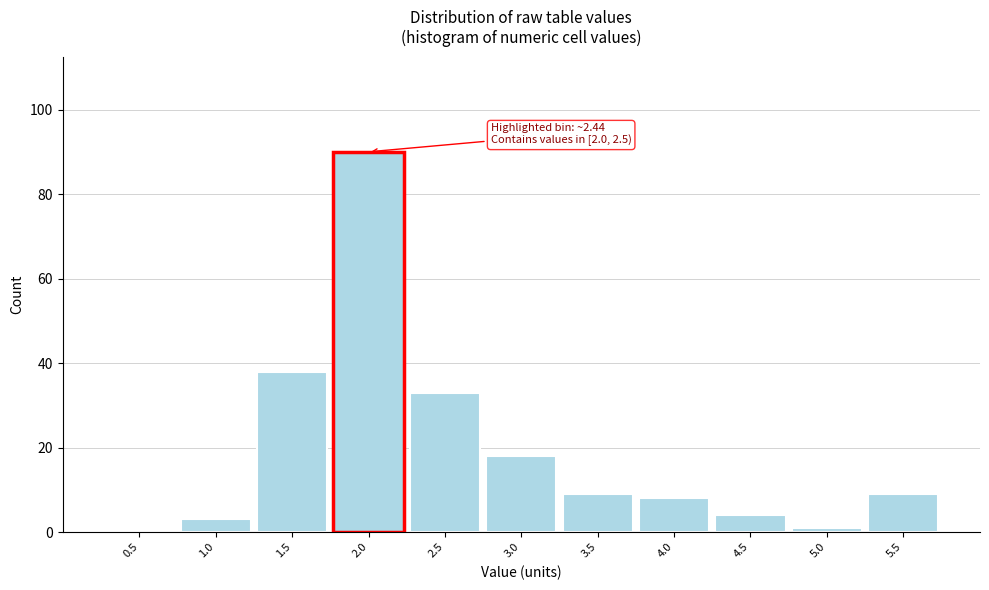

Reading right to left, extract all data points from this chart.

5.5=9	5.0=1	4.5=4	4.0=8	3.5=9	3.0=18	2.5=33	2.0=90	1.5=38	1.0=3	0.5=0